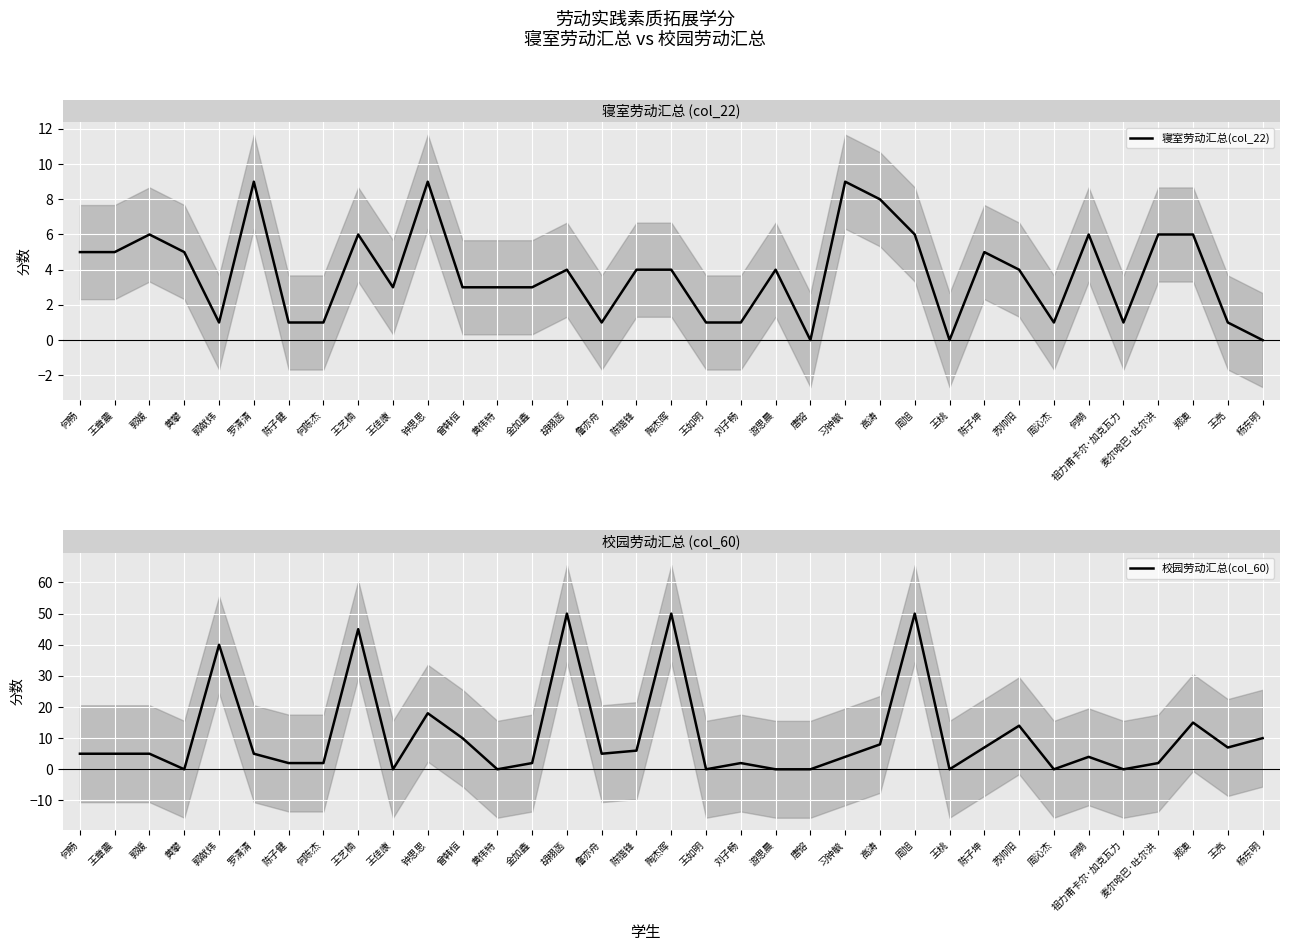

At which label does 校园劳动汇总(col_60) first exceed 5?

郭献炜